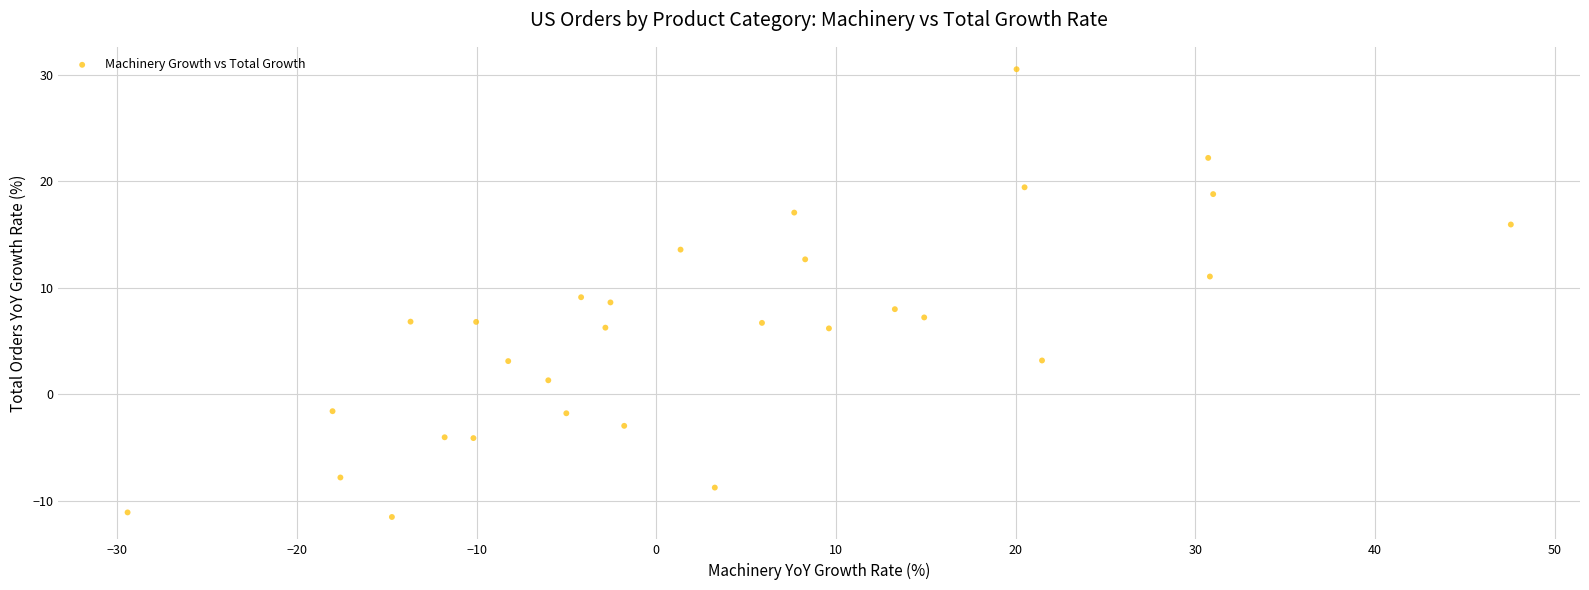

What is the range of Y values (max minus min)?

42.1